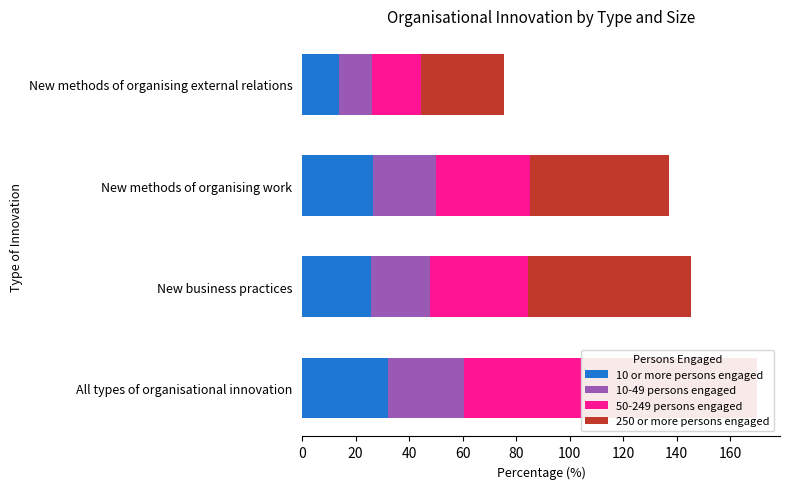

List the series in order of their peak value, lowest first.

10-49 persons engaged, 10 or more persons engaged, 50-249 persons engaged, 250 or more persons engaged